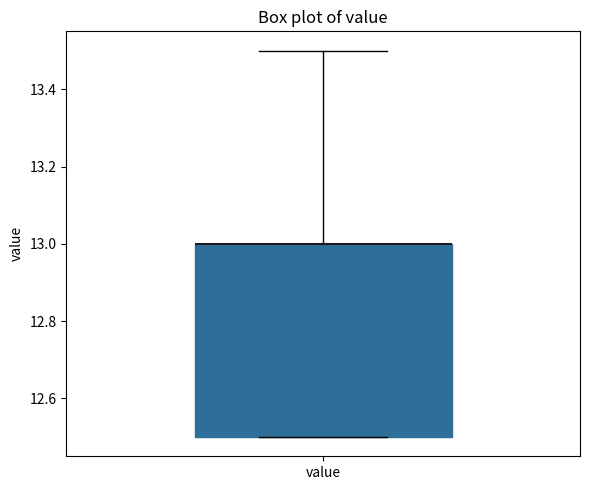

Transcribe this box plot: give where the median line is, the range the box spans, and where the two whiskers end, as read against the y-axis. The values are not printed on the chart, so give them approximately, as read against the axis.

median 13.0 (drawn on the box's upper edge), box 12.5 to 13.0, whiskers 12.5 to 13.5